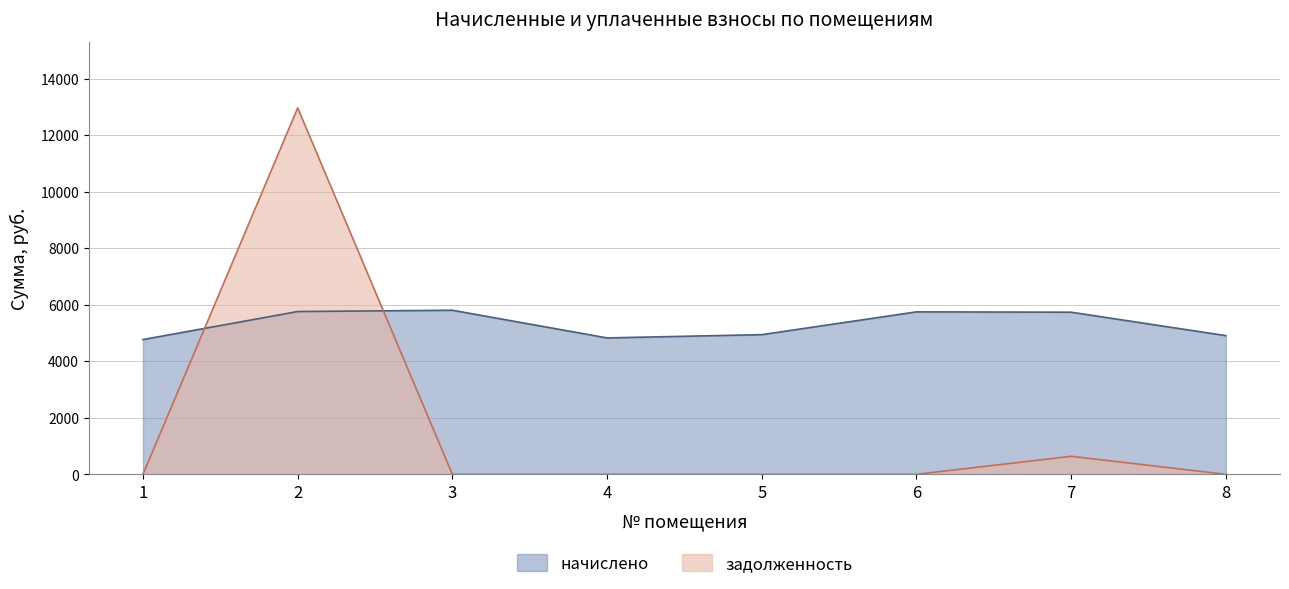

Which series changed the most between 6 and 7?

задолженность